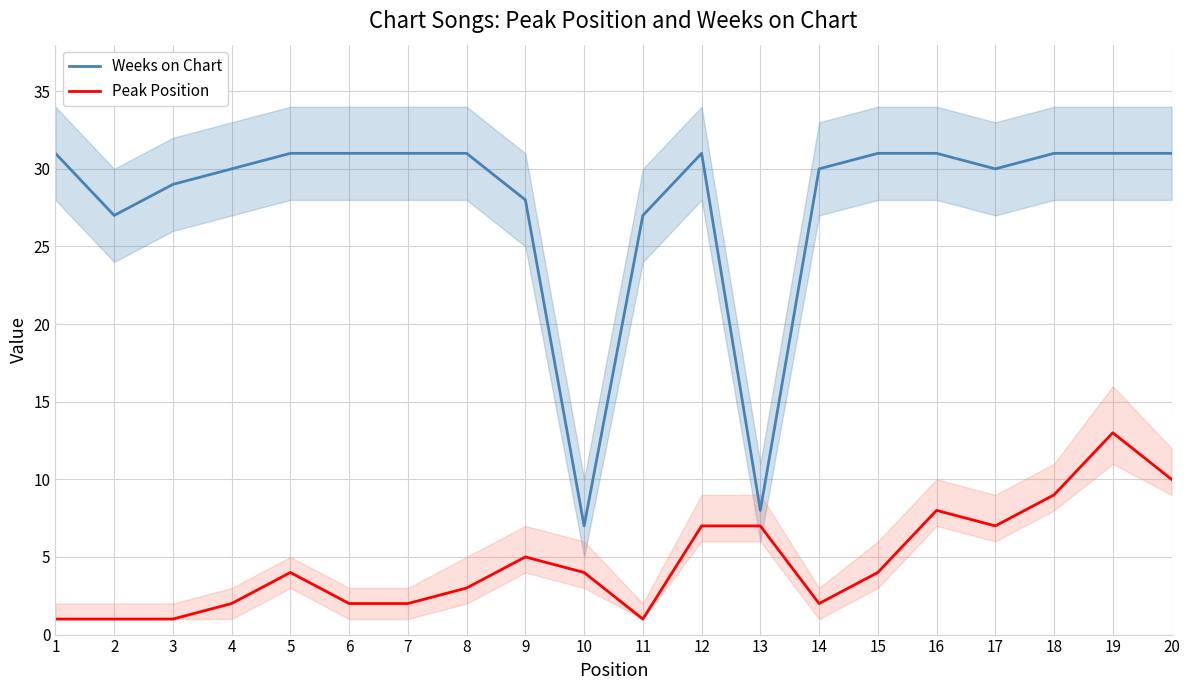

The Peak Position series shows 2 at 16. True or false?

False